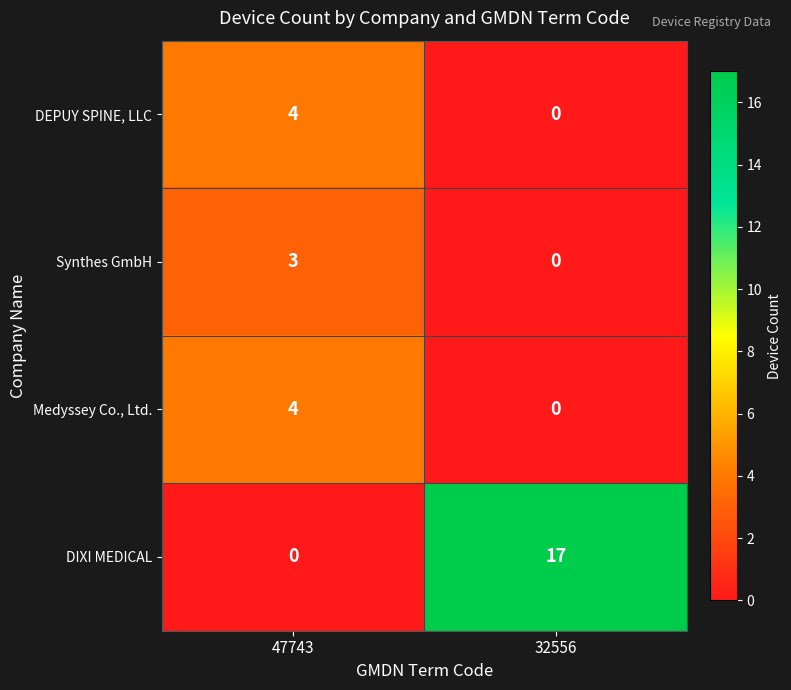

At how many categories does at least one series exceed 6?

1